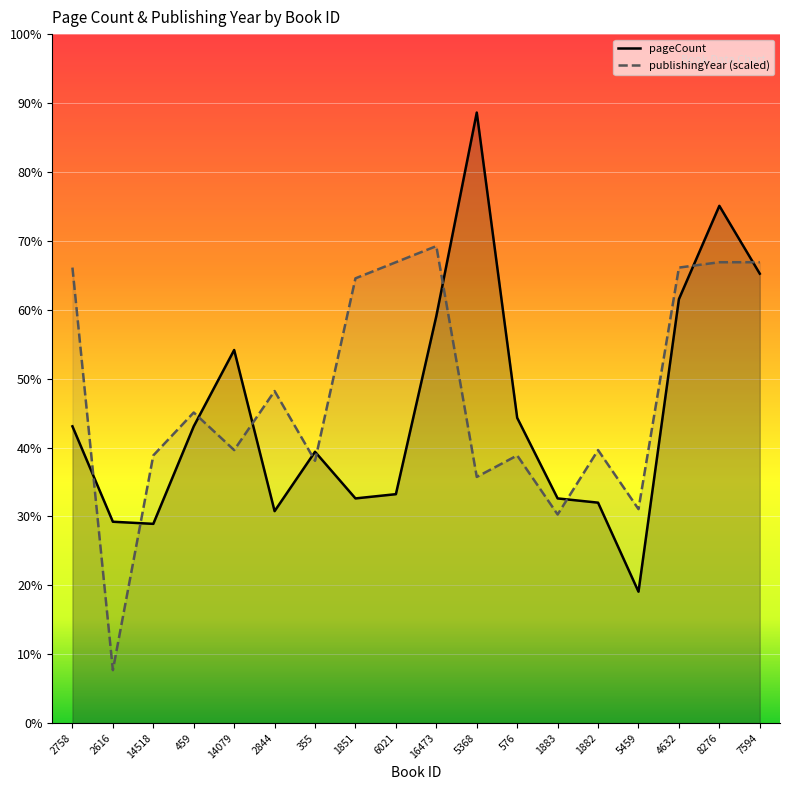

At which category is the sum across all series the highest?

8276